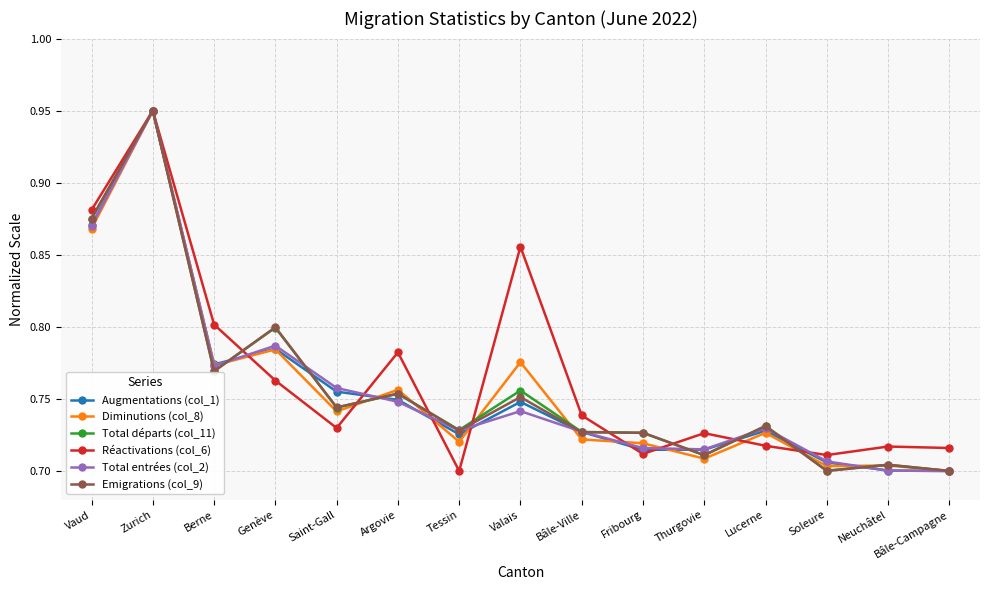

Is it true that Emigrations (col_9) equals 1.1 at Berne?

False